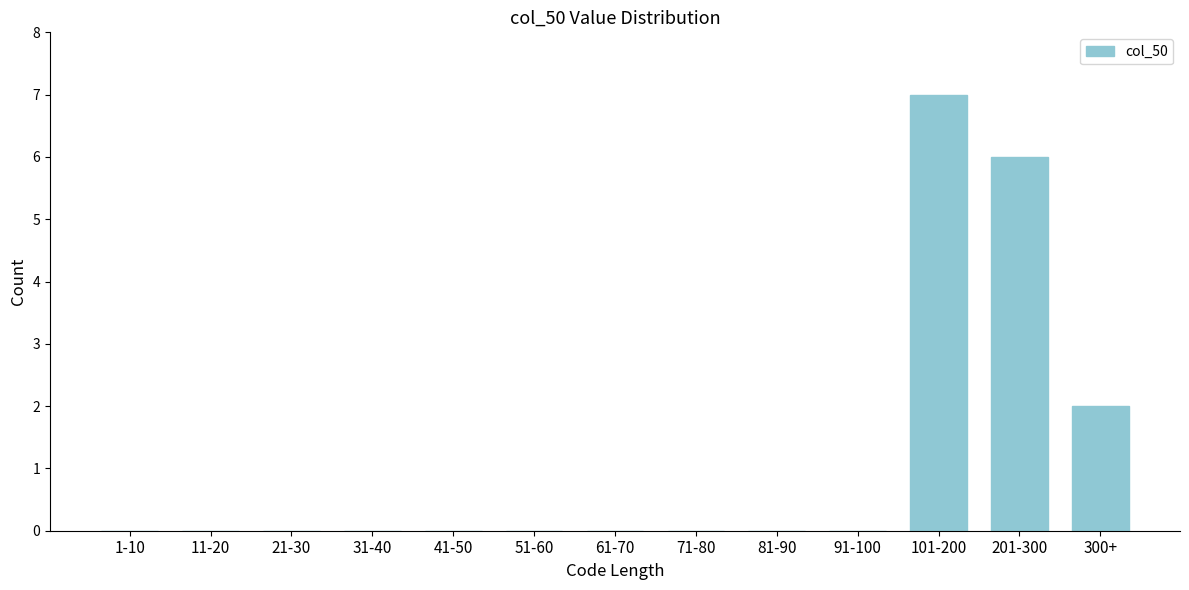

Reading right to left, list all the values displayed in this chart.

300+=2	201-300=6	101-200=7	91-100=0	81-90=0	71-80=0	61-70=0	51-60=0	41-50=0	31-40=0	21-30=0	11-20=0	1-10=0